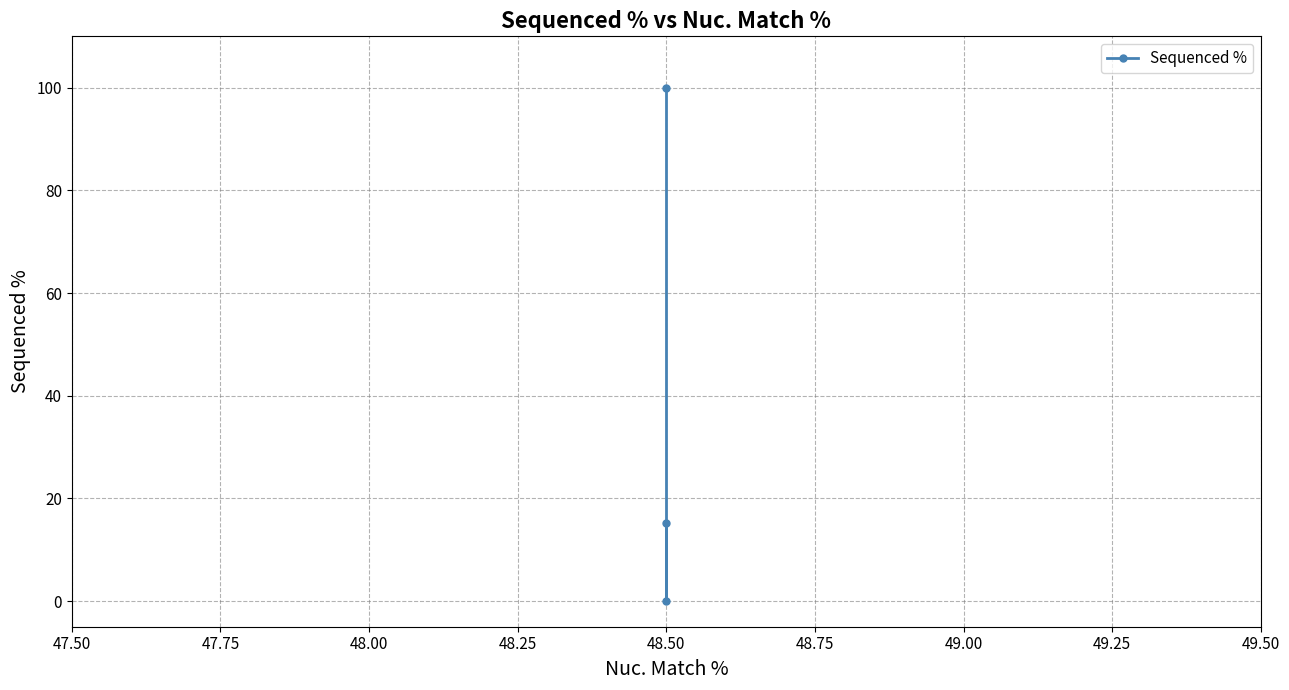

What is the sum of all values?

115.2